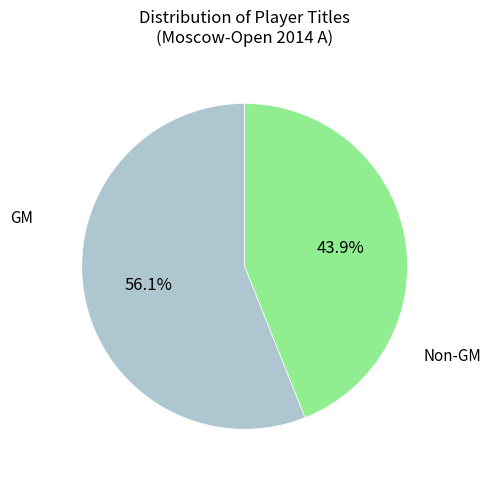

To the nearest percent, what is the average slice percentage?

50%